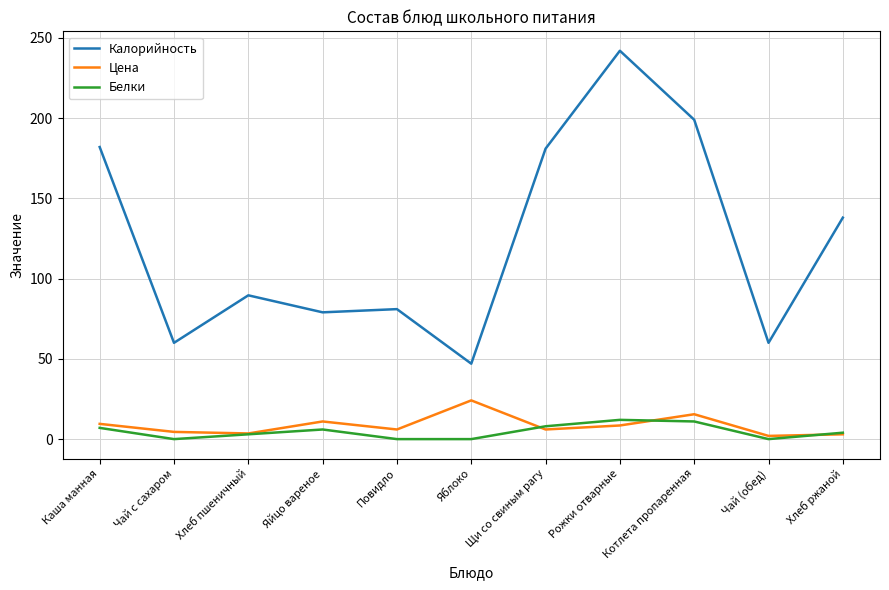

What position from the left is Повидло?

5